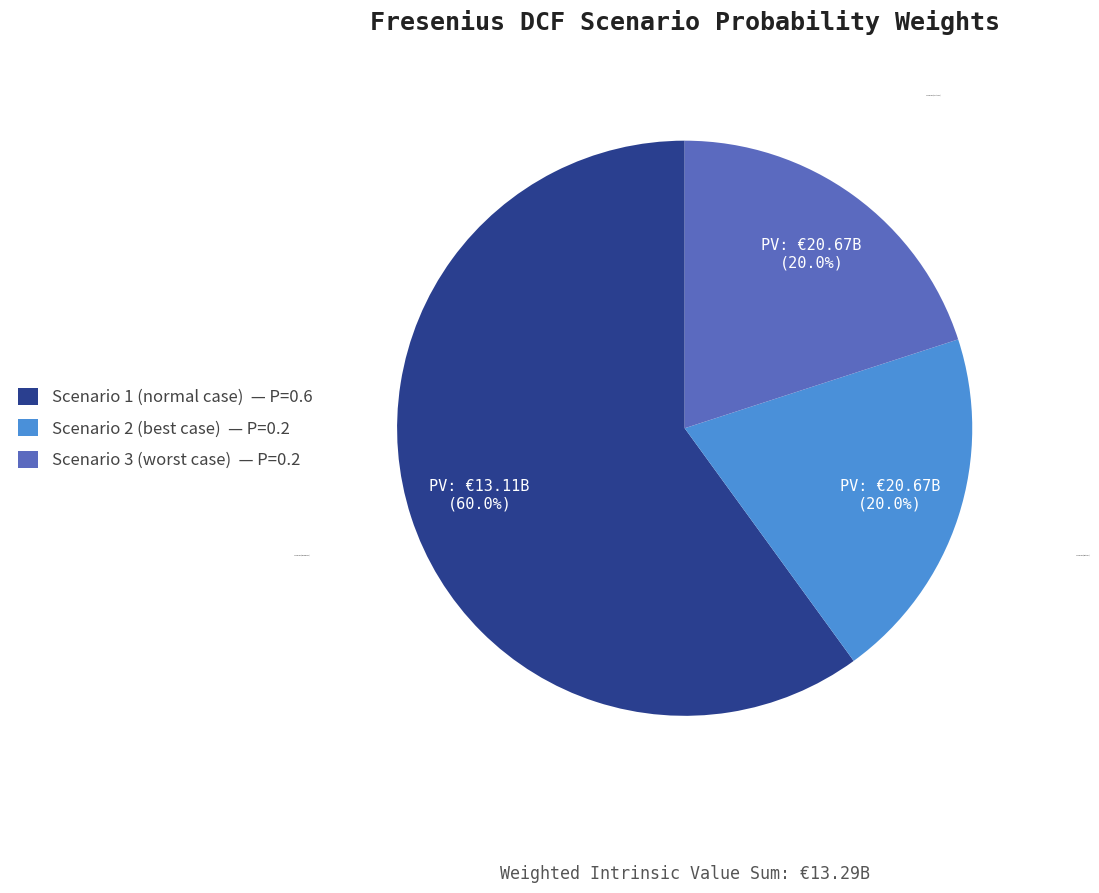

Which slice is the largest?

Scenario 1 (normal case)